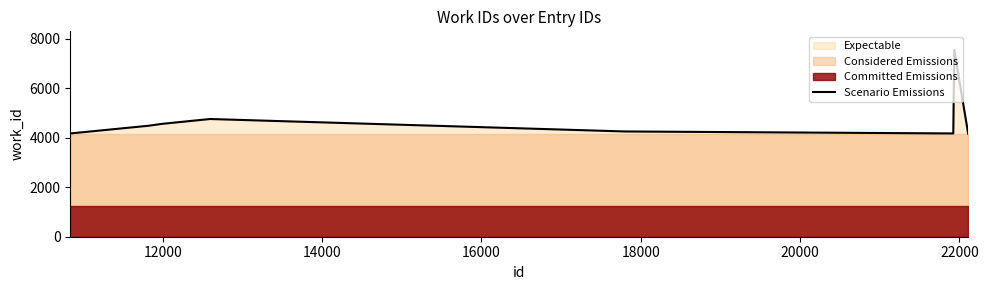

How many interior local peaks (higher than both neighbors) does the data have?

2